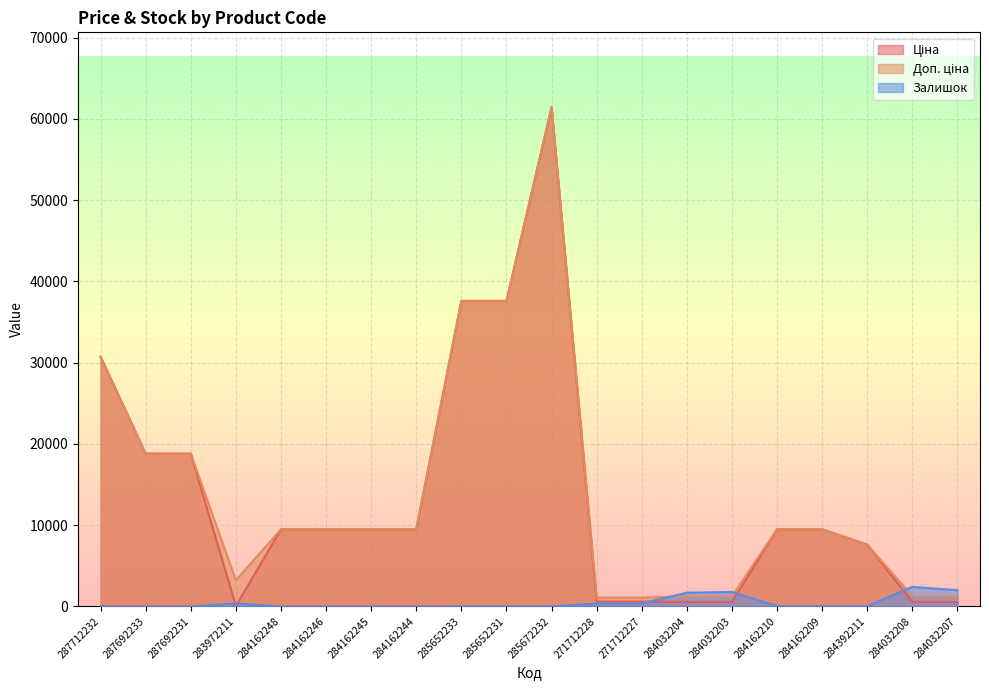

What is the label of the 20th point from the right?

287712232